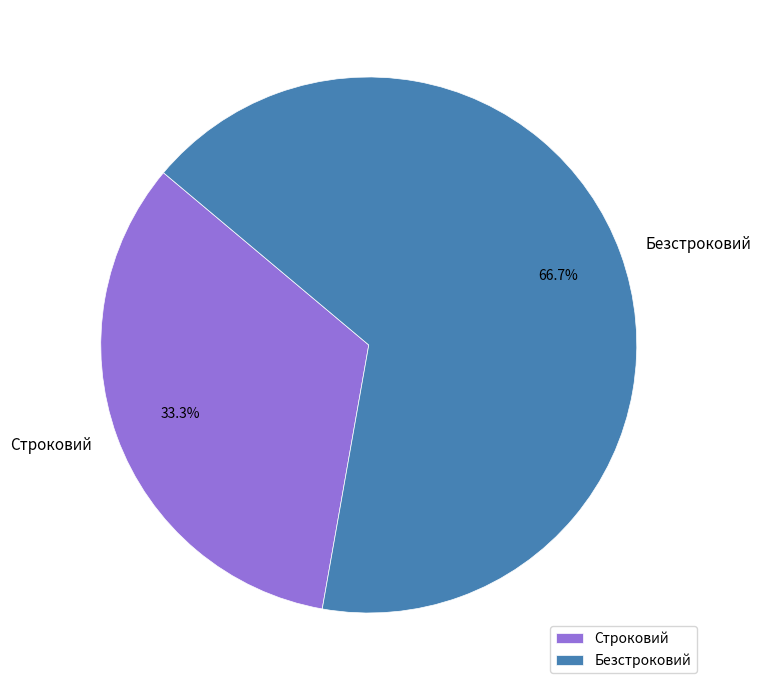

To the nearest percent, what portion does Строковий represent?

33%